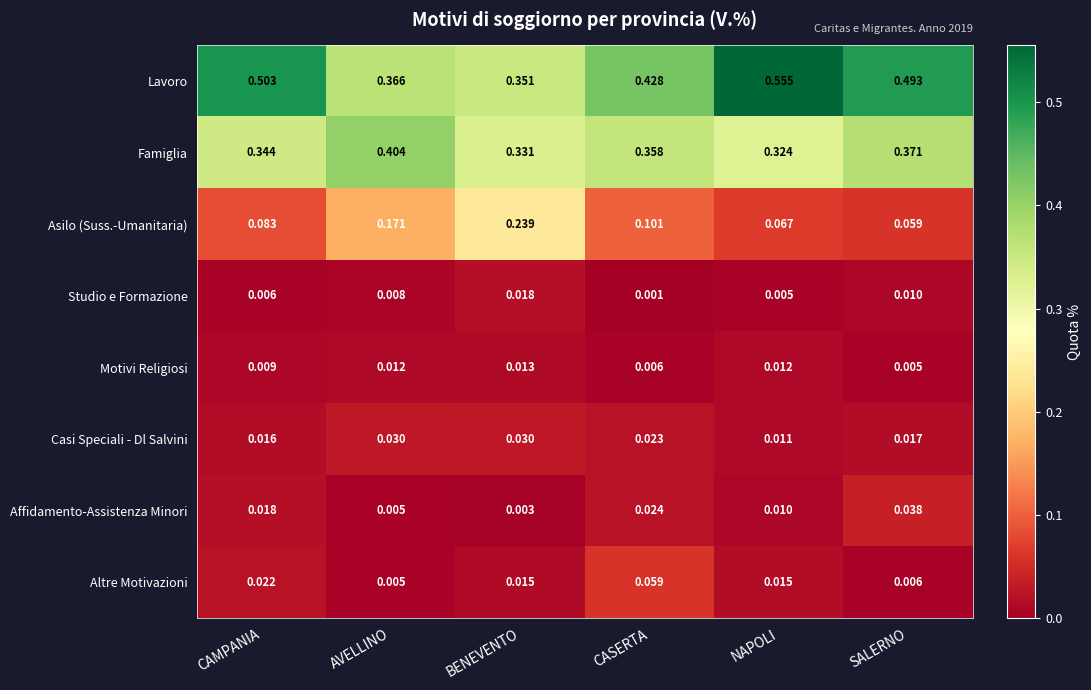

Between CAMPANIA and NAPOLI, which series saw the biggest shift?

Lavoro